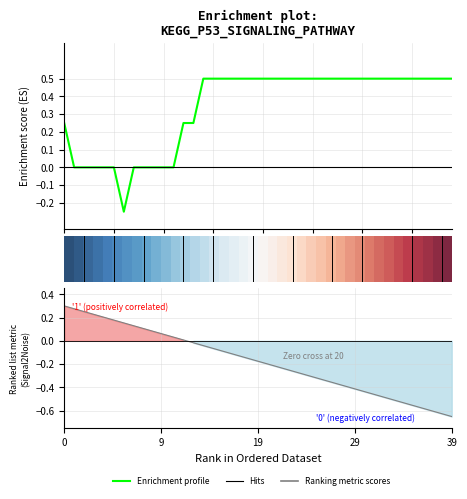

What is the smallest value displayed?

-0.2